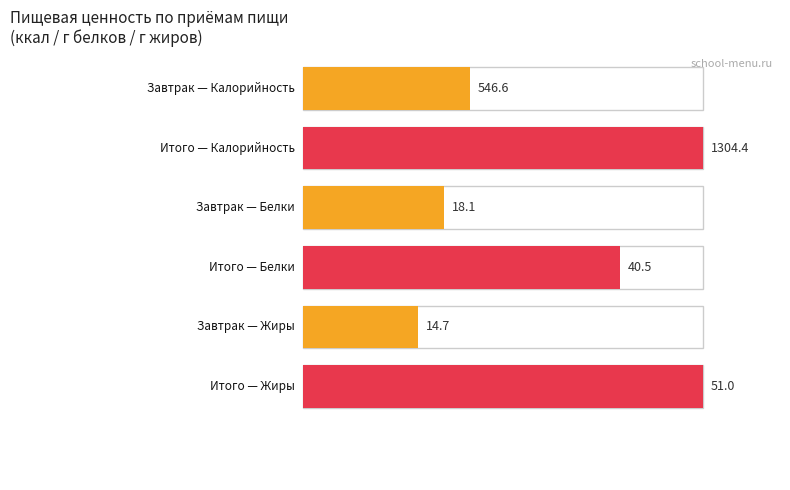

How many data points does each series have?

3